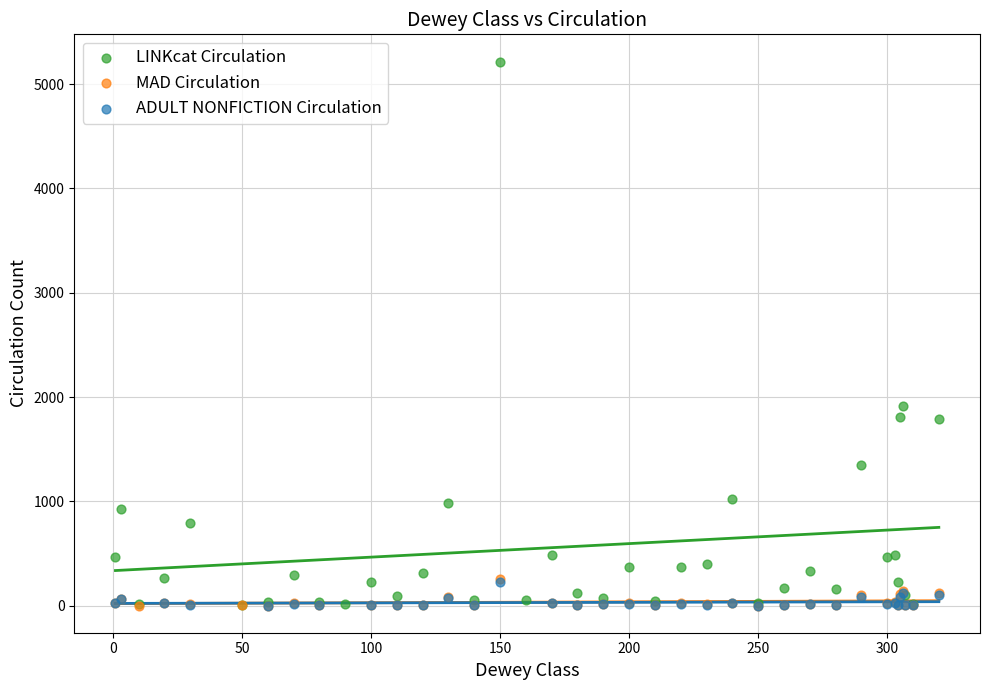

Which series has the largest Y range (max minus min)?

LINKcat Circulation